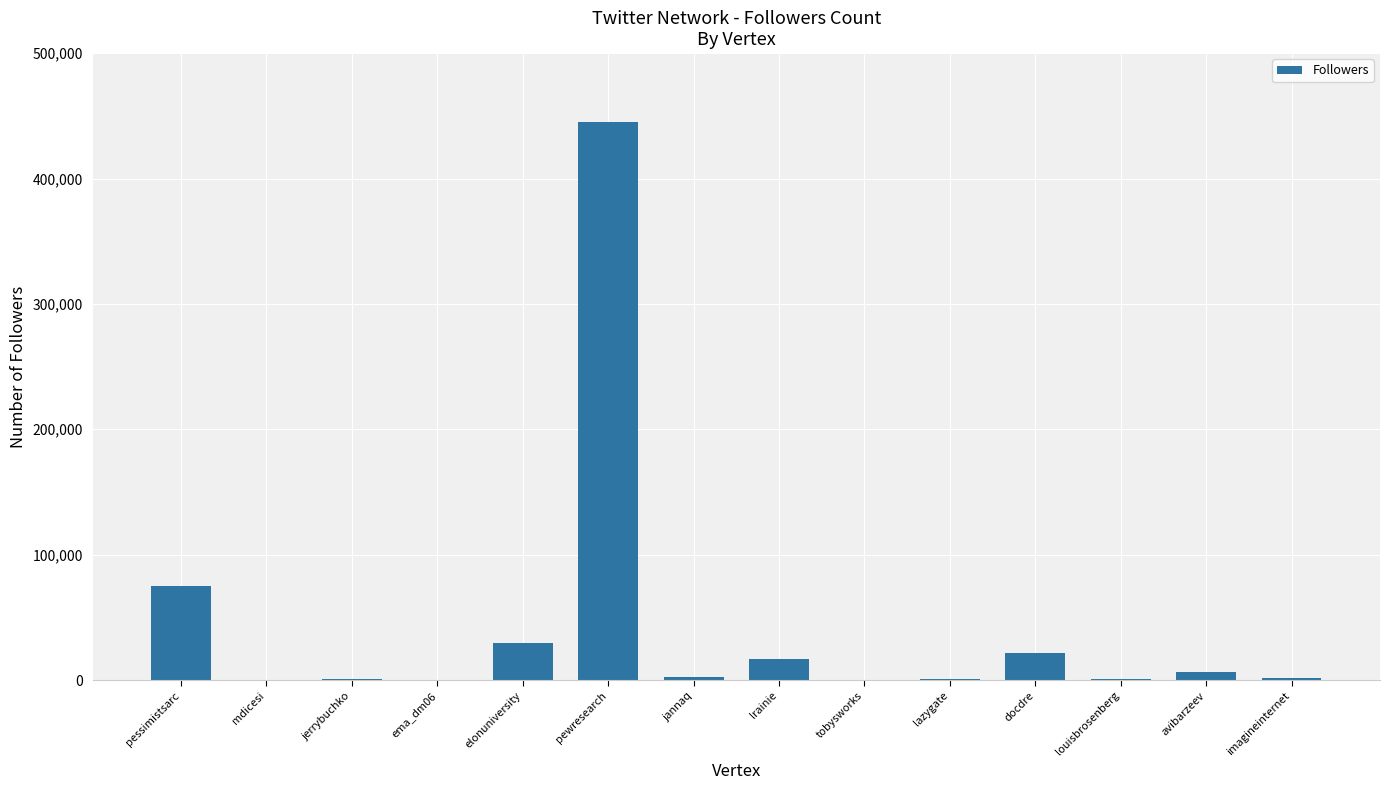

Which label corresponds to the largest value in the chart?

pewresearch